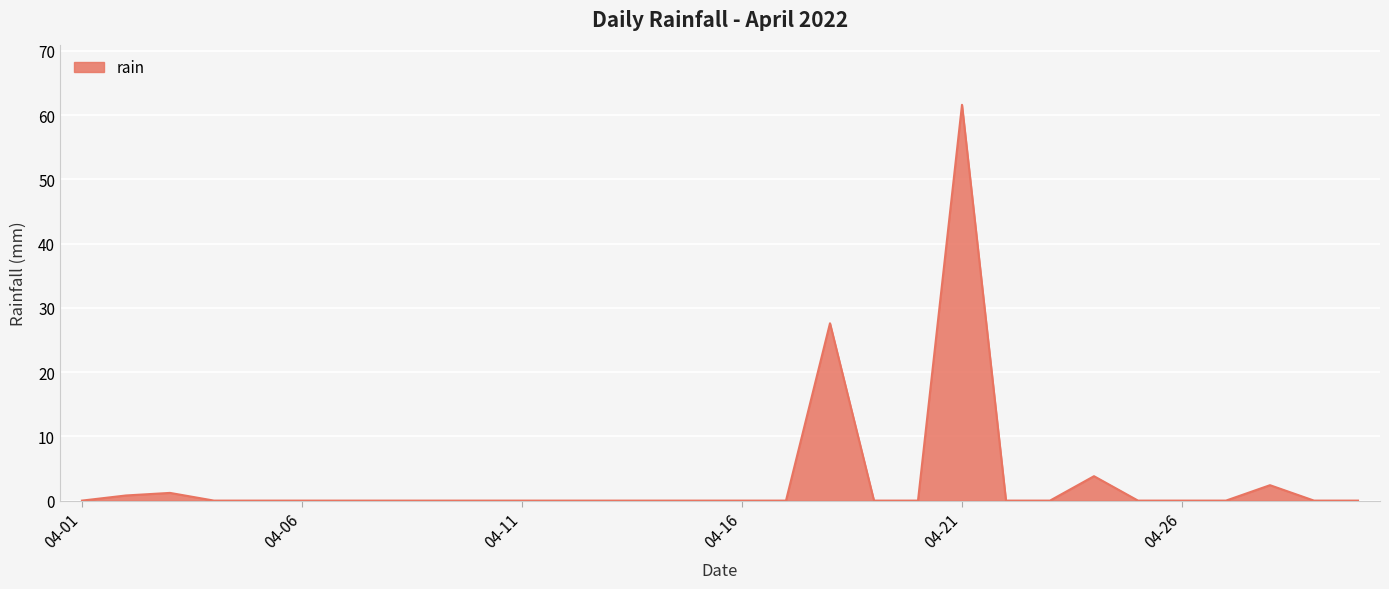

What is the maximum value shown in the chart?

61.6